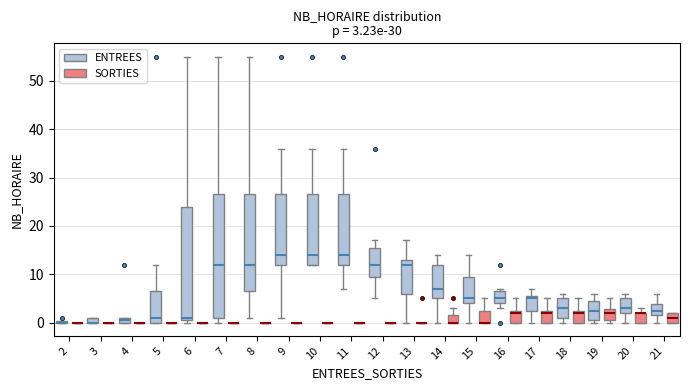

Comparing the boxes themselves (not the whiskers), which one is the tallest?

7 (ENTREES)